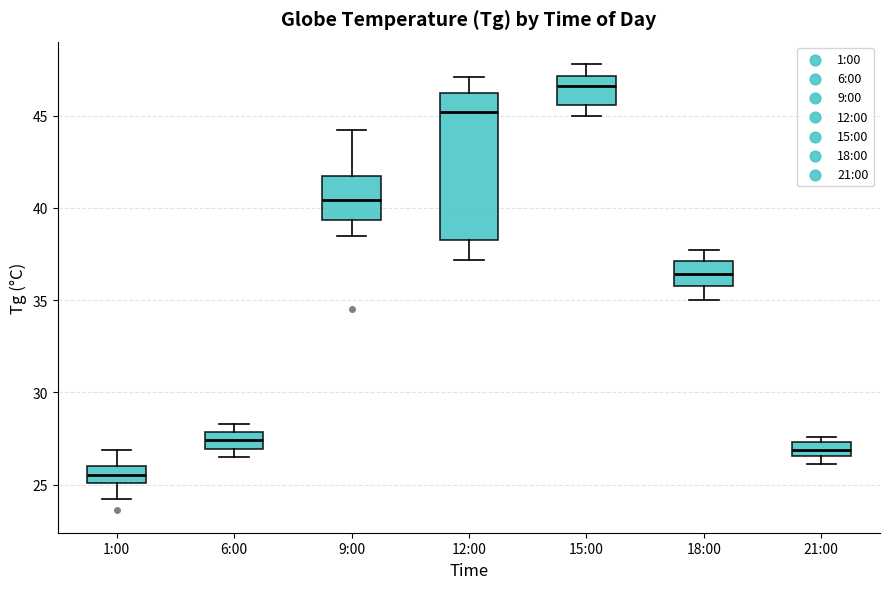

Which box is the tallest, from its lower edge to its upper edge?

12:00